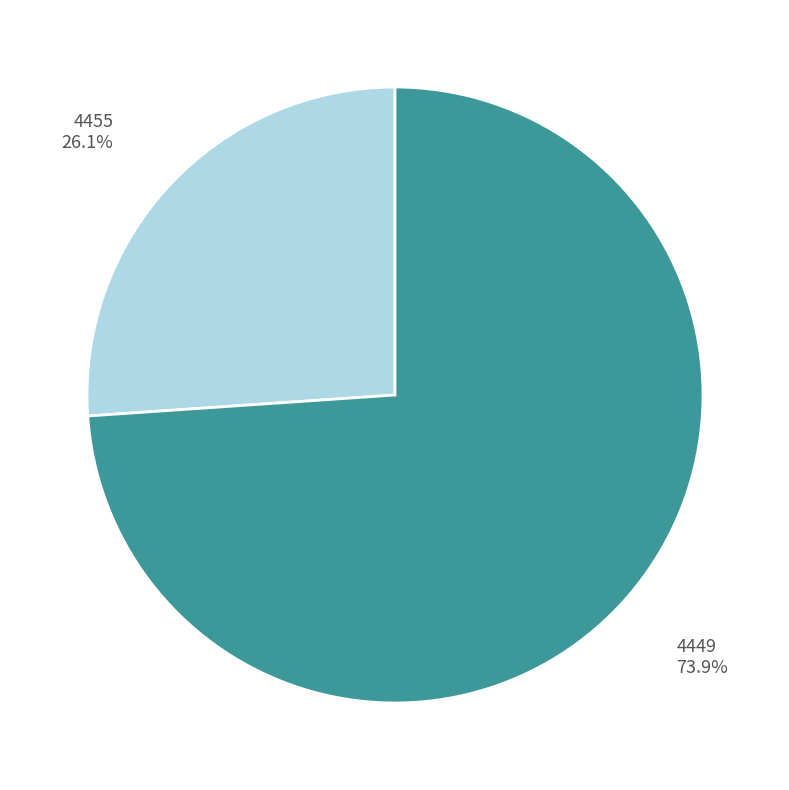

Rank the categories by value from highest to lowest.

4449, 4455